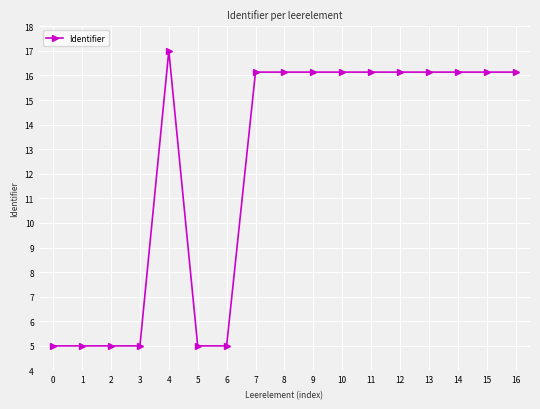

Reading left to right, extract all data points from this chart.

0=5.0	1=5.0	2=5.0	3=5.0	4=17.0	5=5.0	6=5.0	7=16.1	8=16.1	9=16.1	10=16.1	11=16.1	12=16.1	13=16.1	14=16.1	15=16.1	16=16.1